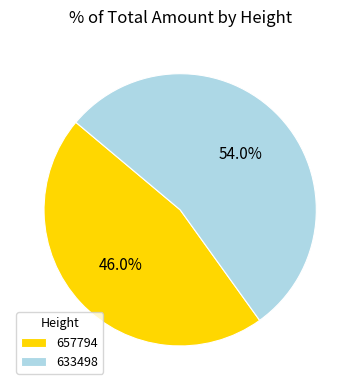

Which has a higher value, 657794 or 633498?

633498